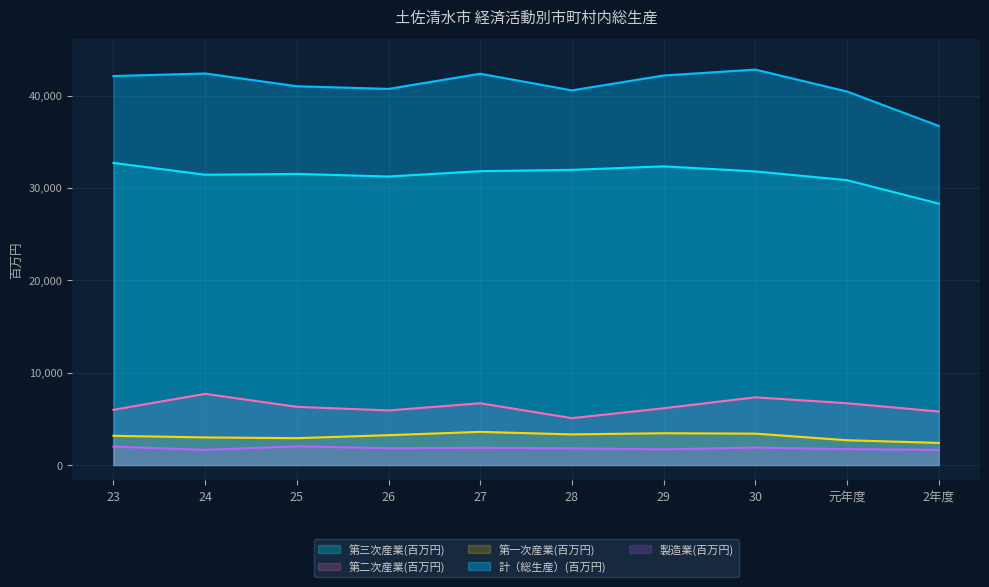

True or false: 第一次産業(百万円) and 第二次産業(百万円) cross at least once.

False